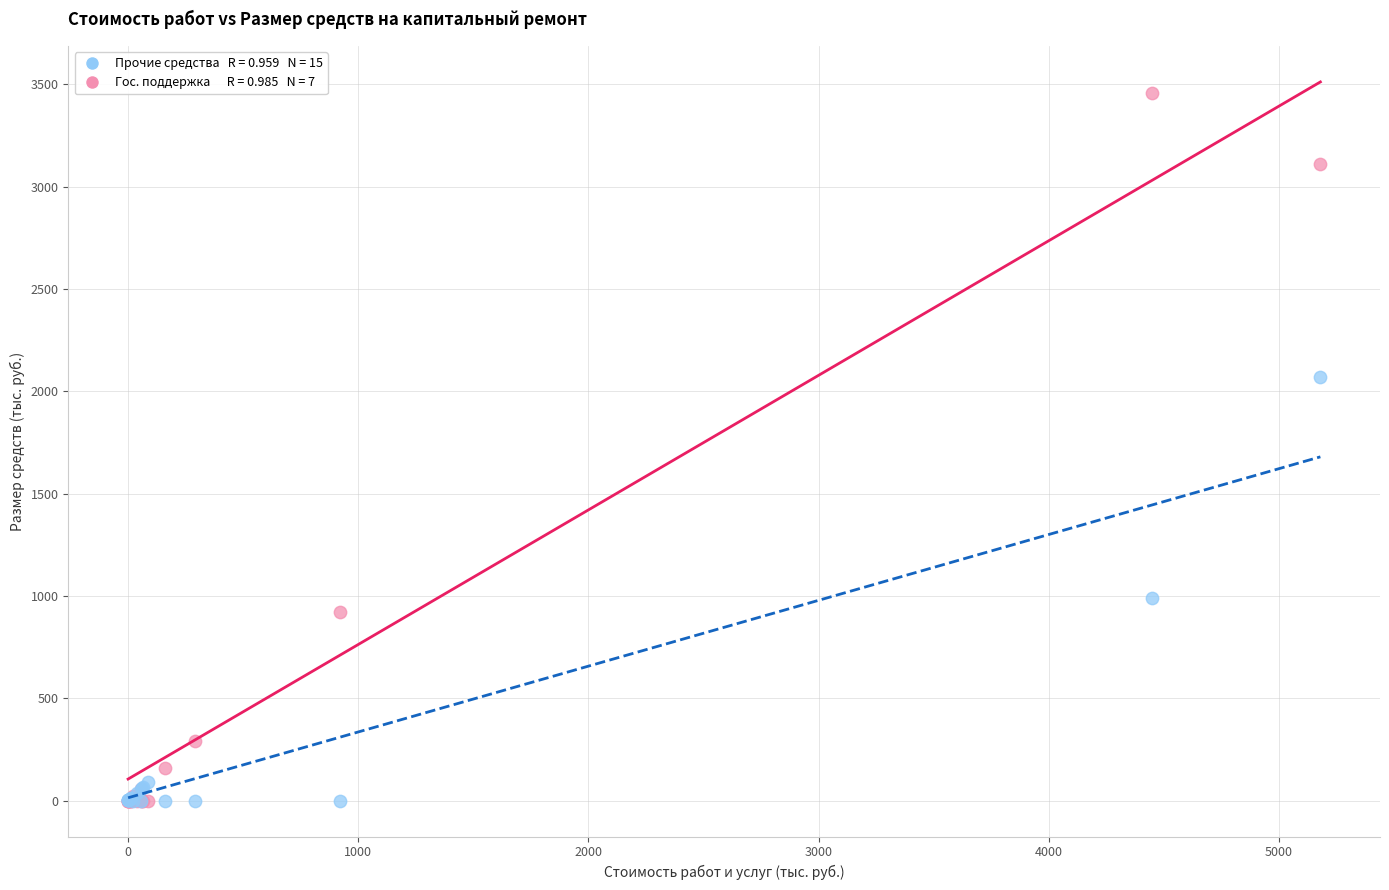

Across all series, what Y value is closest to 1728?

2068.4